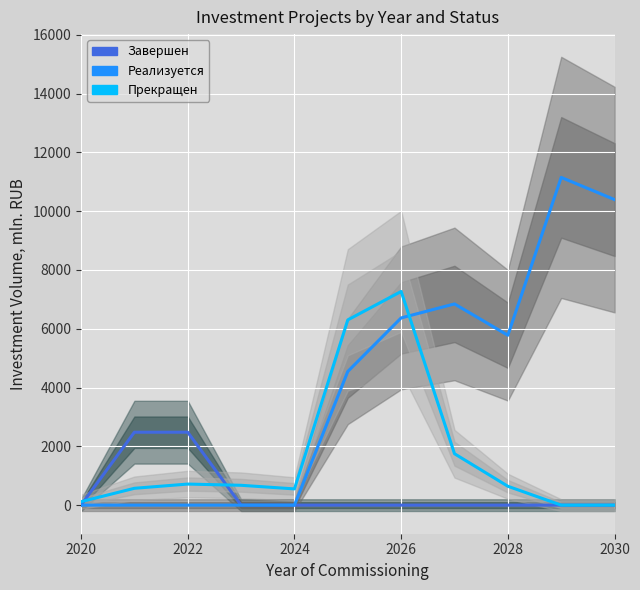

What is the value of the Прекращен point at the 6th from the left?

6300.4